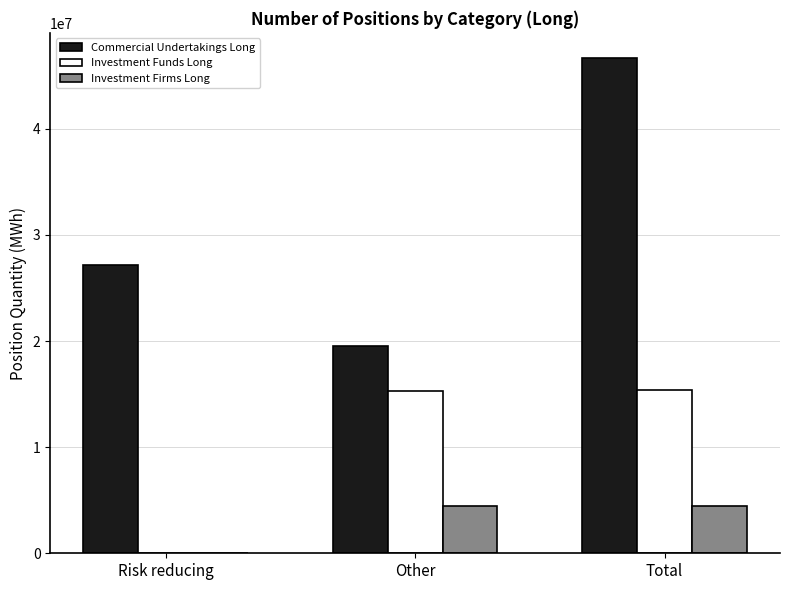

Is it true that Commercial Undertakings Long equals 27134575 at Risk reducing?

True